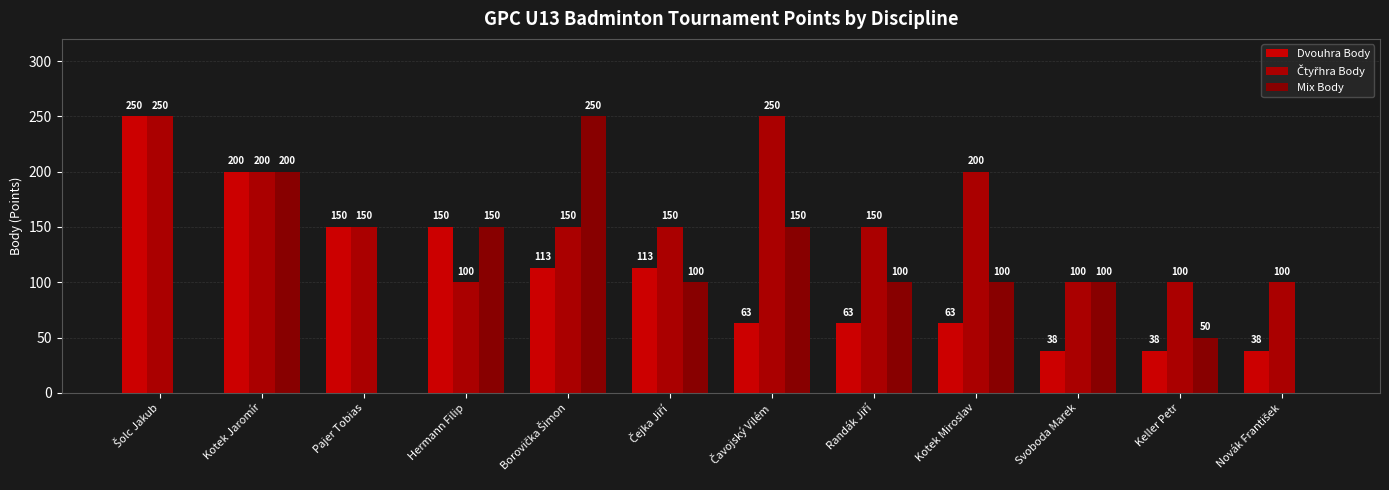

The value of Mix Body at Kotek Jaromír is 287. True or false?

False